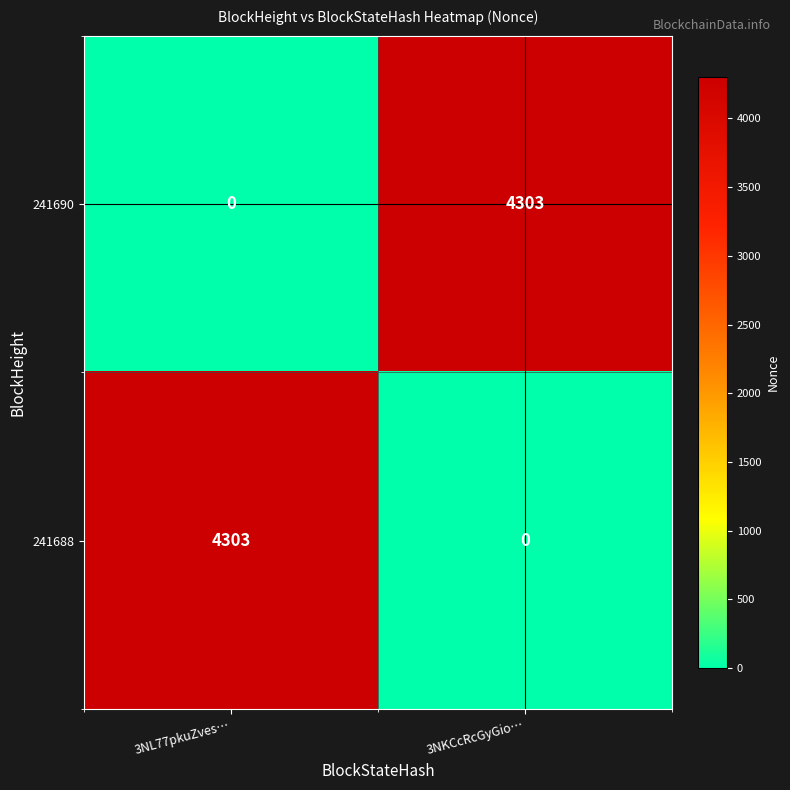

Where is 241690 nearest to the value 2151?

3NL77pkuZves…